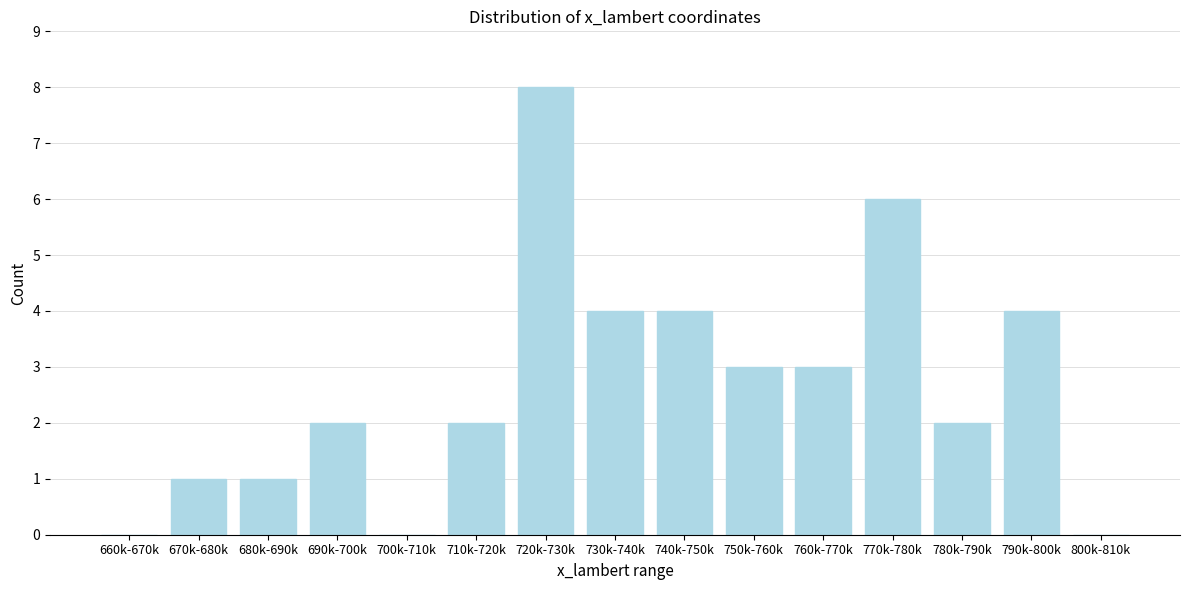

Reading left to right, extract all data points from this chart.

660k-670k=0	670k-680k=1	680k-690k=1	690k-700k=2	700k-710k=0	710k-720k=2	720k-730k=8	730k-740k=4	740k-750k=4	750k-760k=3	760k-770k=3	770k-780k=6	780k-790k=2	790k-800k=4	800k-810k=0